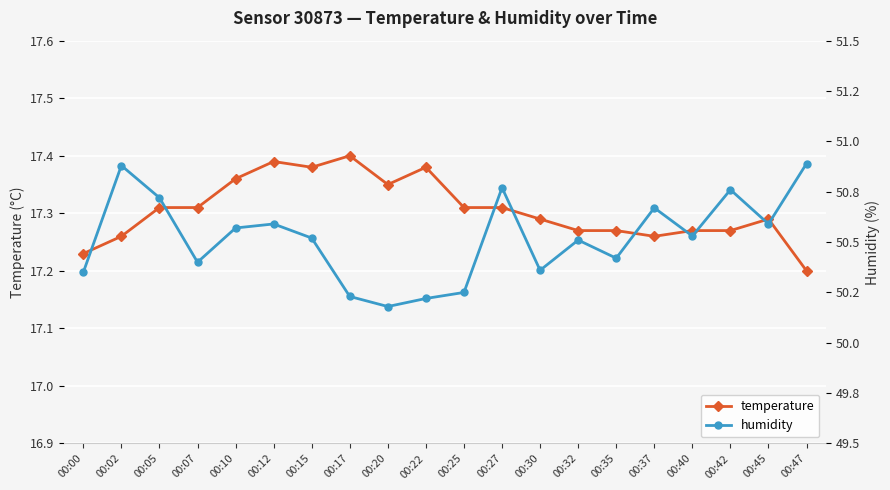

True or false: humidity and temperature intersect in this chart.

False